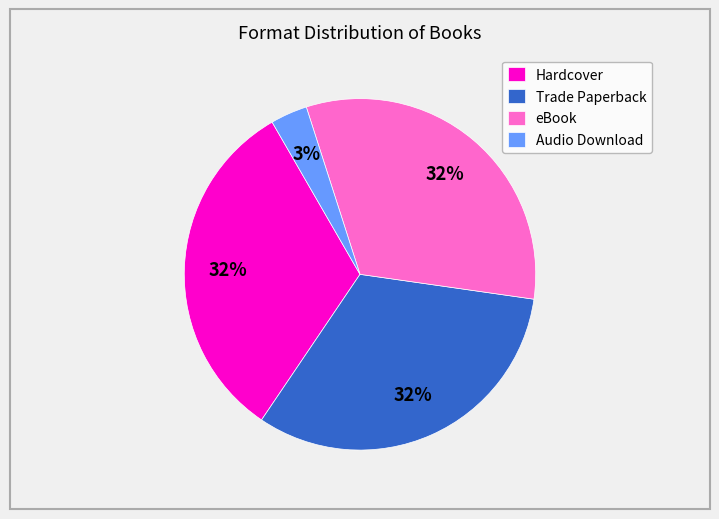

What percentage is the Trade Paperback slice, to the nearest percent?

32%